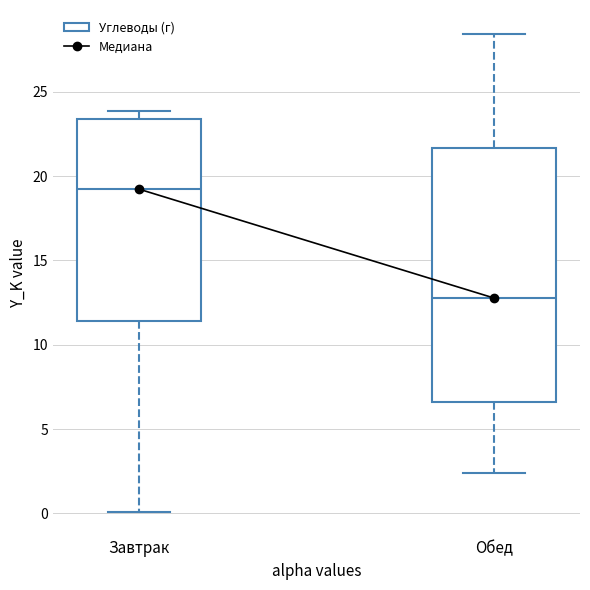

Which box is the tallest, from its lower edge to its upper edge?

Обед